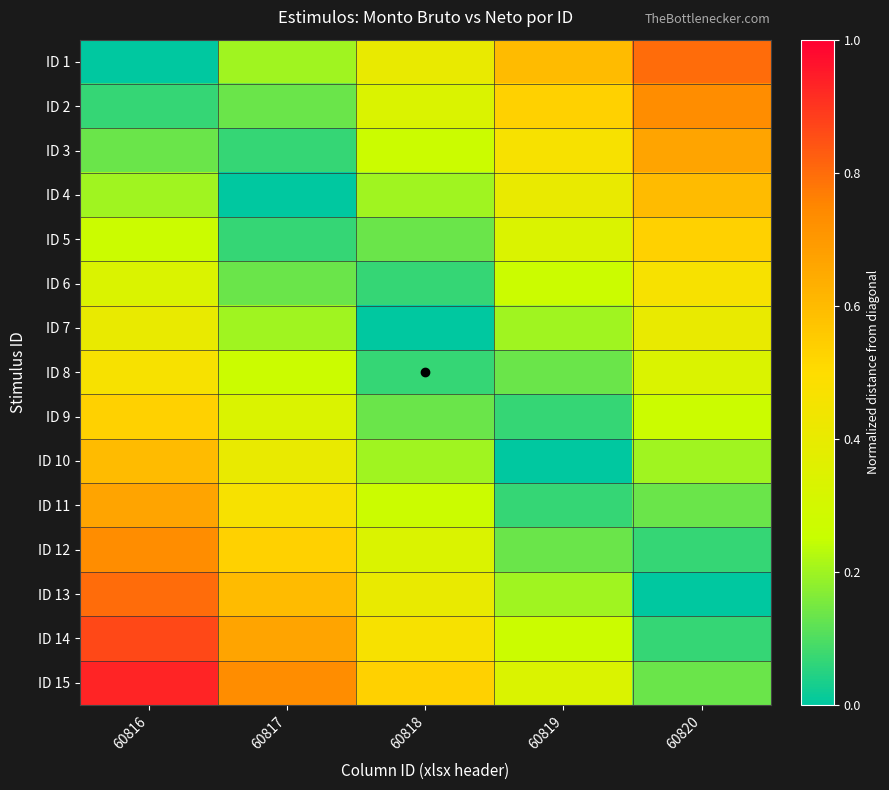

At how many categories does at least one series exceed 0?

5